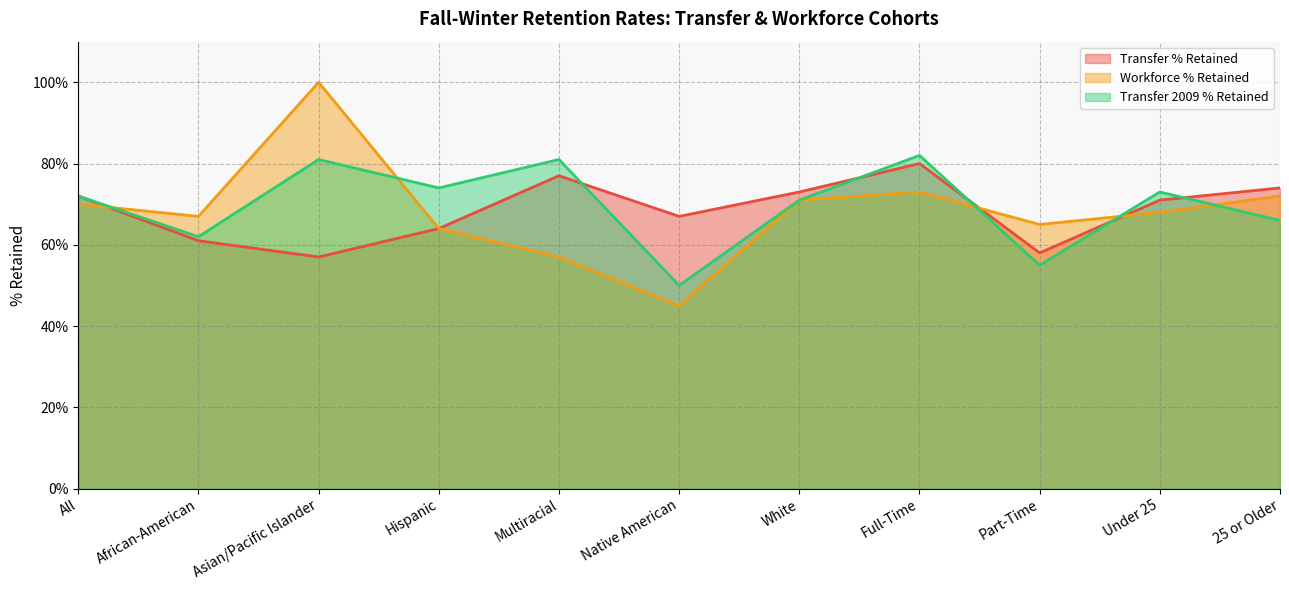

What is the value of the Transfer % Retained point at the 5th from the left?

0.8